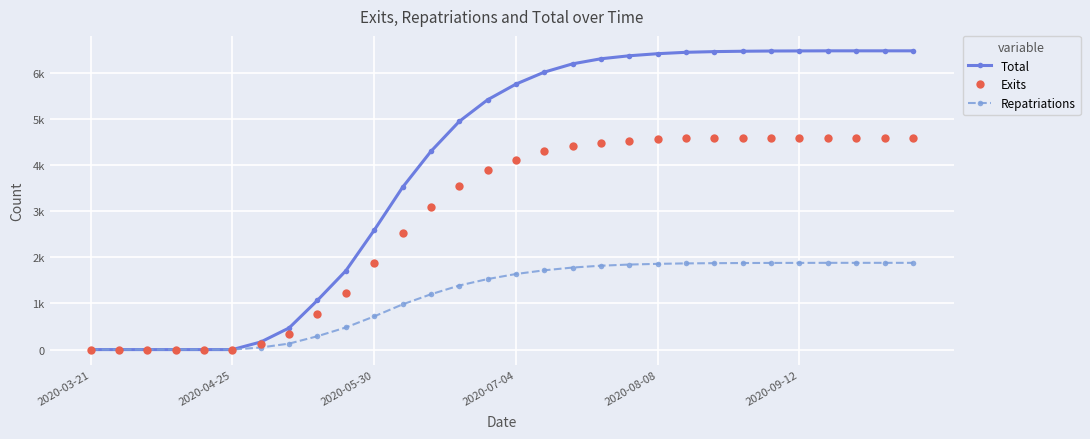

Does the chart have visible grid lines?

Yes